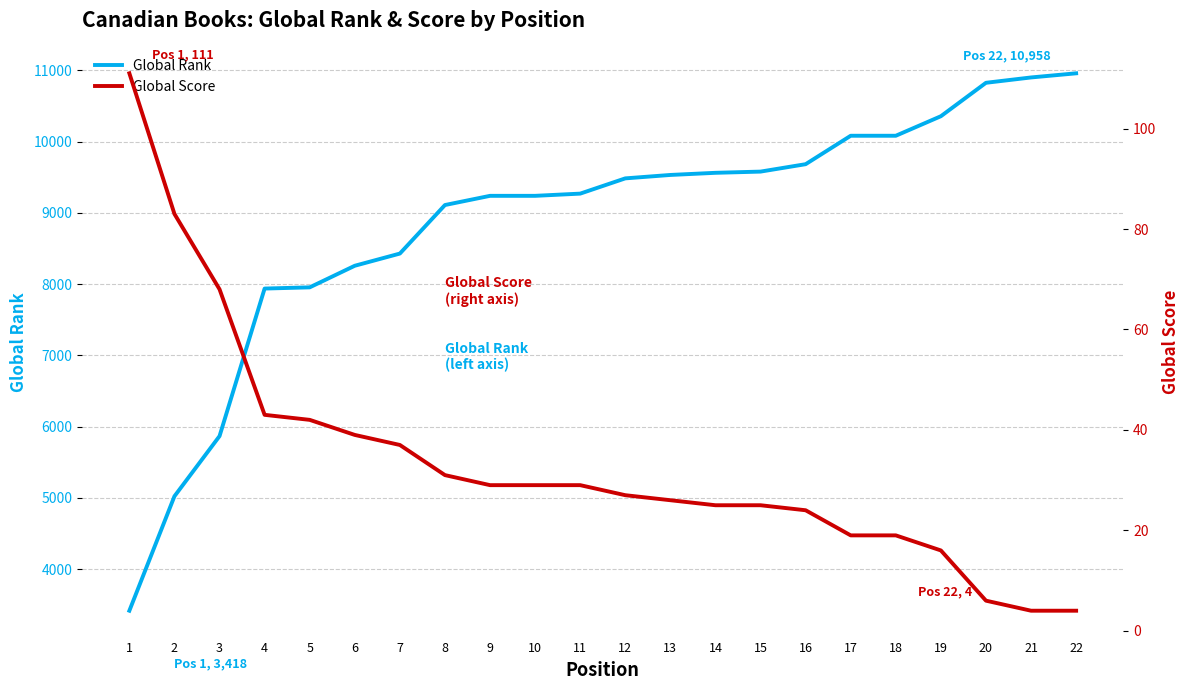

List the labels in order of Global Rank value, largest first.

22, 21, 20, 19, 17, 18, 16, 15, 14, 13, 12, 11, 9, 10, 8, 7, 6, 5, 4, 3, 2, 1